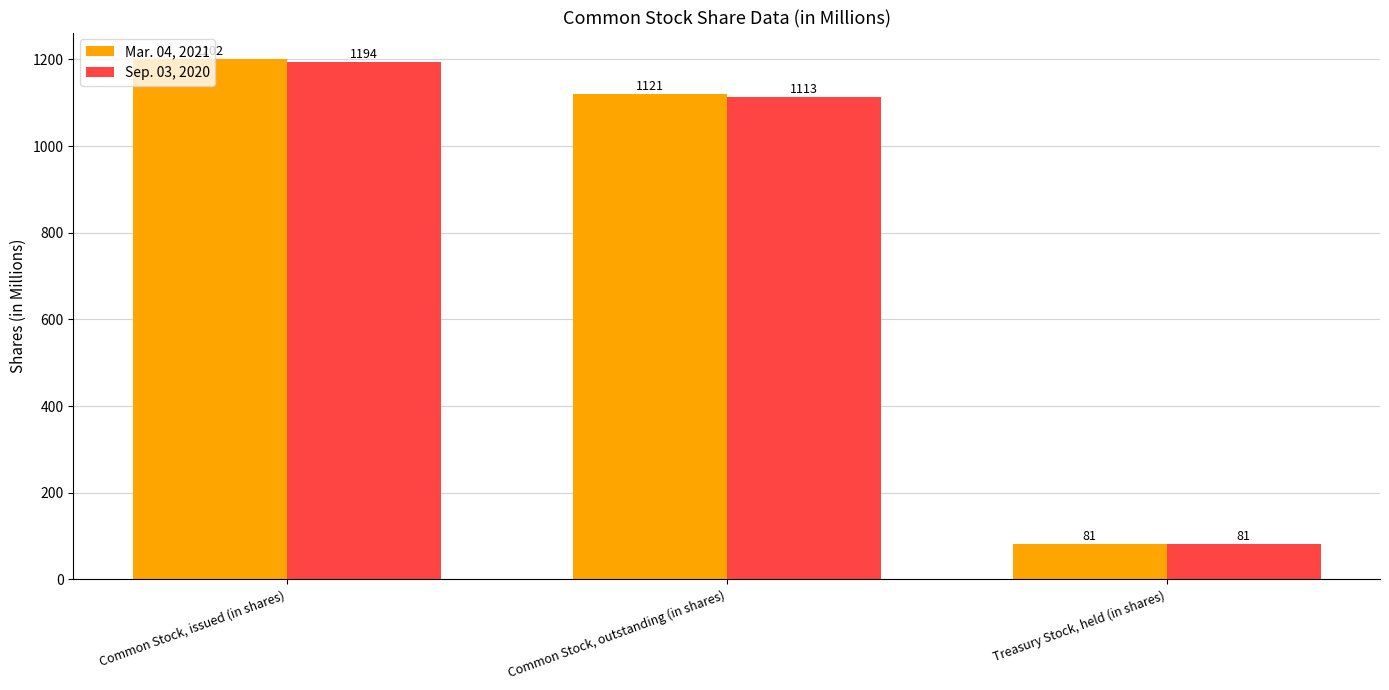

How many bars are there in each group?

2